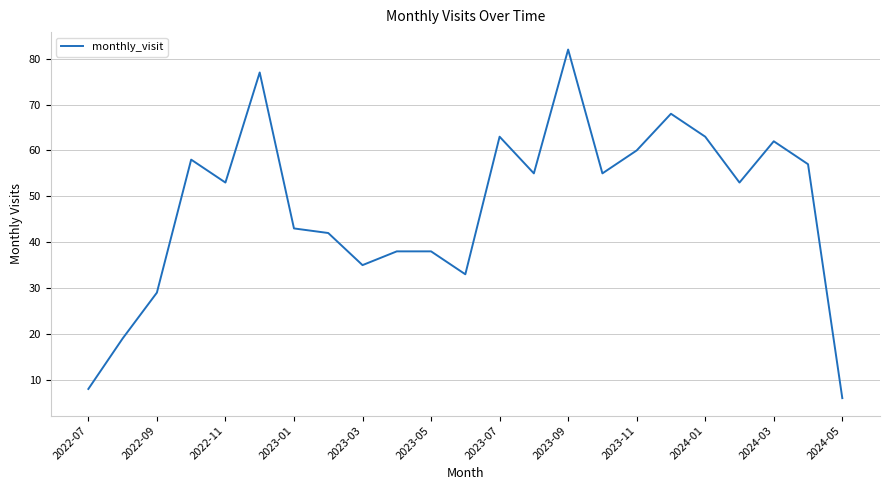

What is the difference between the maximum and minimum values?

76